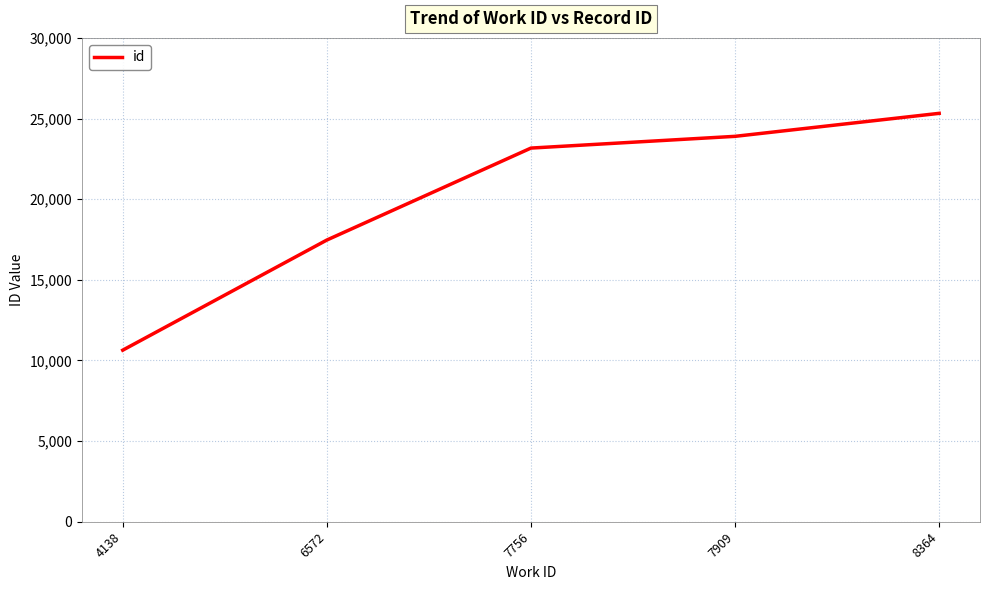

What is the approximate value at 7909?

23896